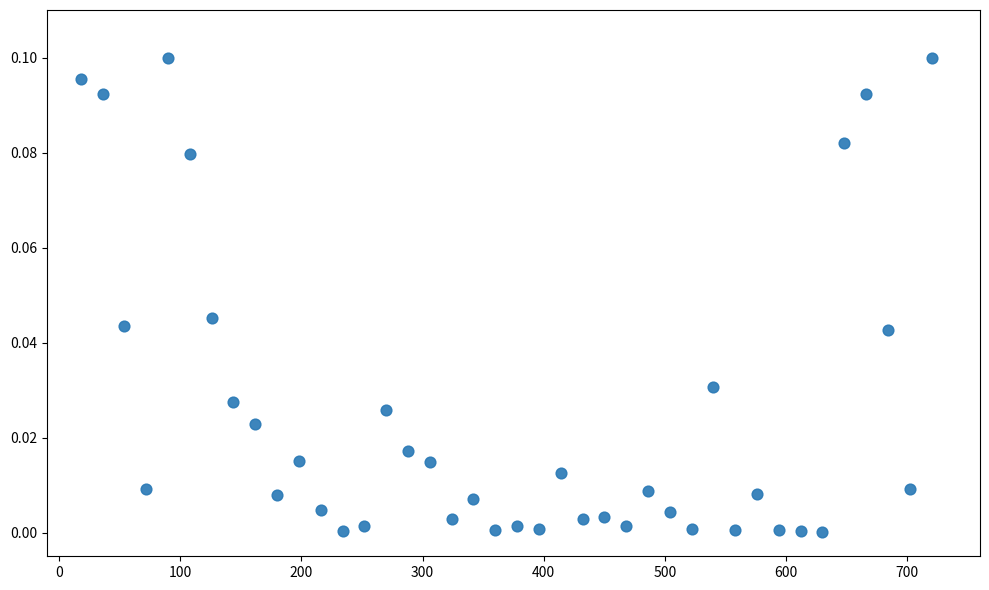

What is the range of X values (max minus min)?

702.0